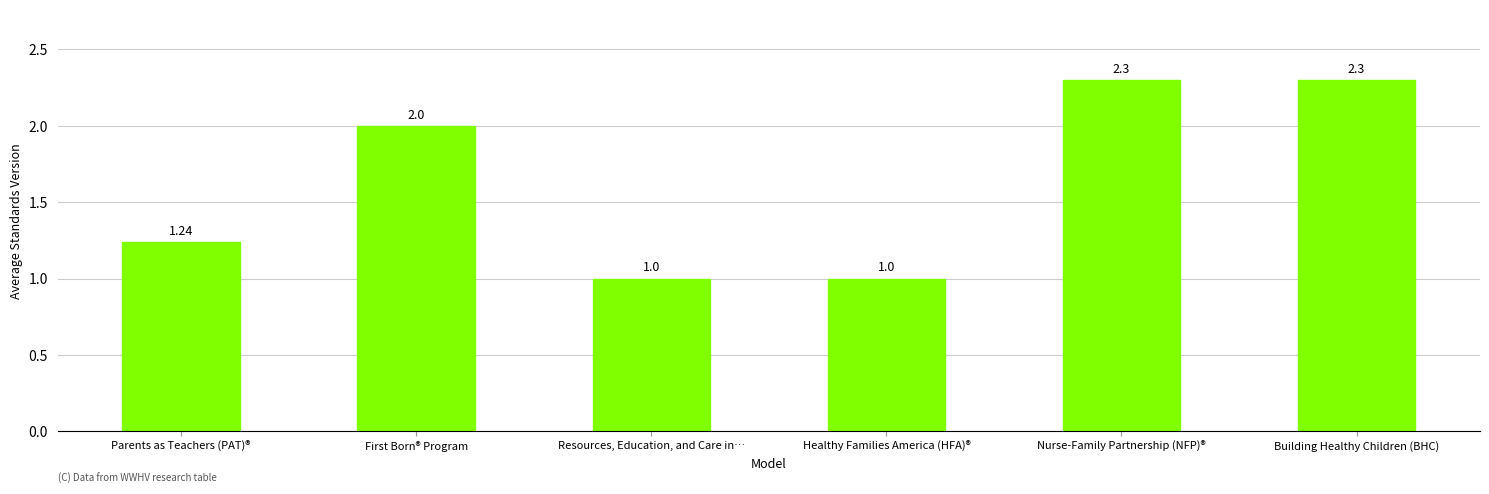

Which has a higher value, First Born® Program or Resources, Education, and Care in…?

First Born® Program